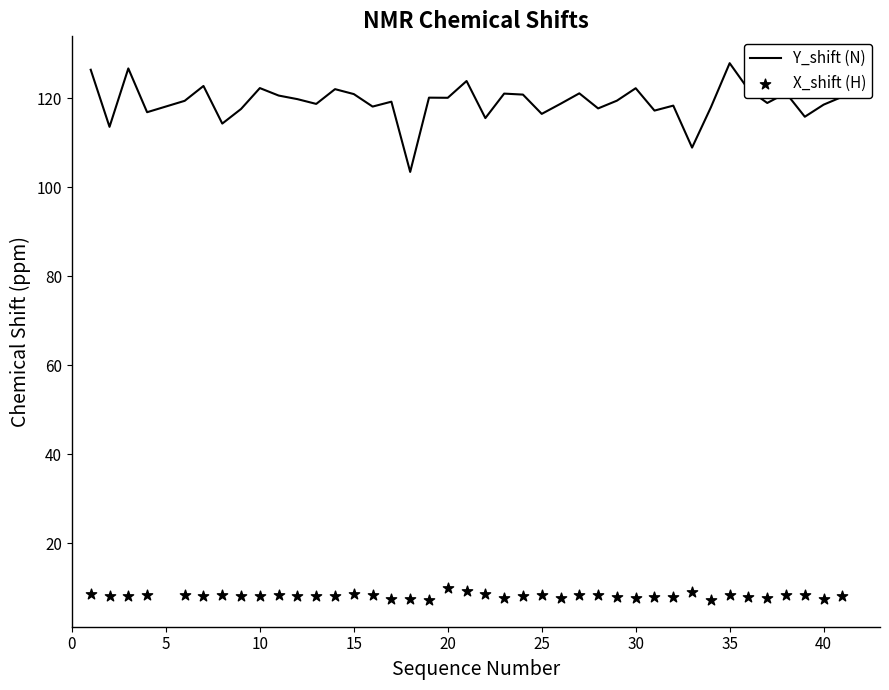

What is the highest value of the Y_shift (N) series?

127.9